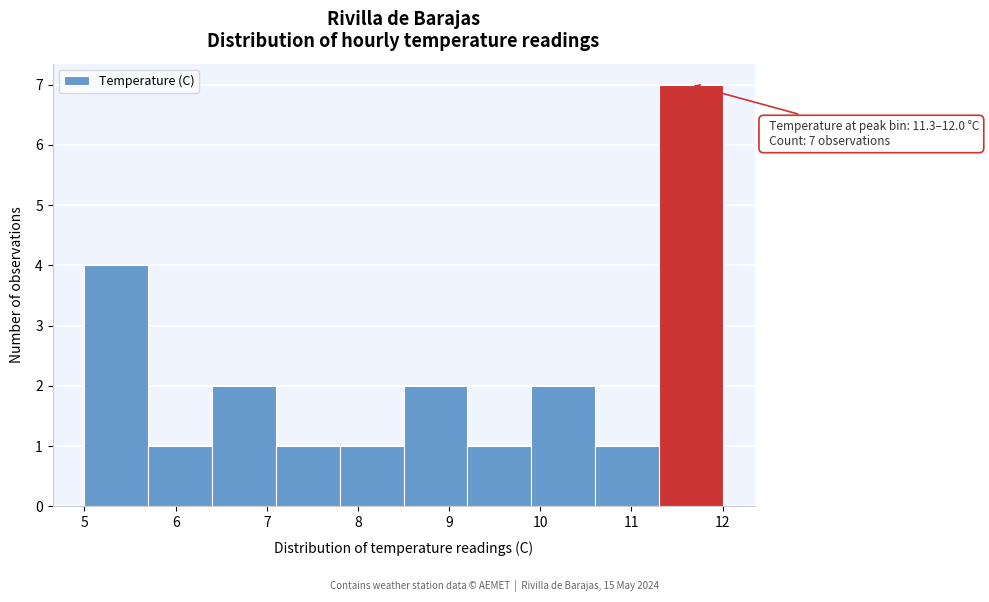

Which range on the x-axis has the tallest bar?

11.3 to 12.0